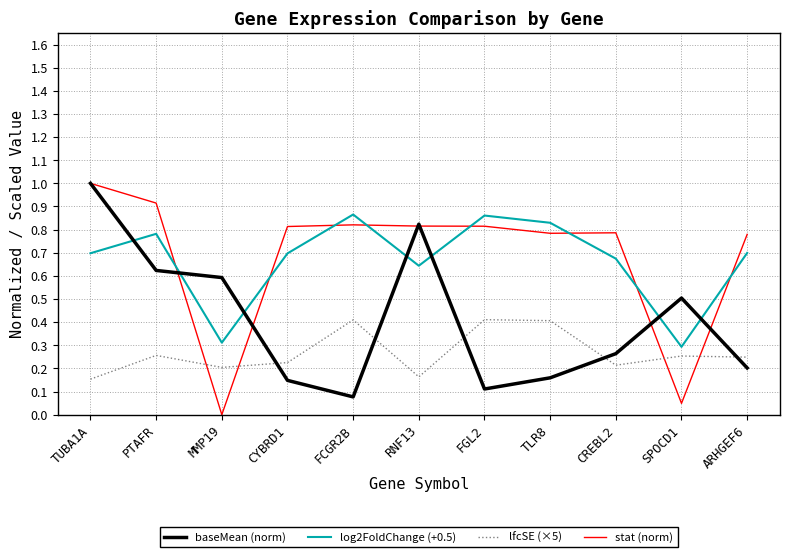

Which series has the largest range (max minus min)?

stat (norm)